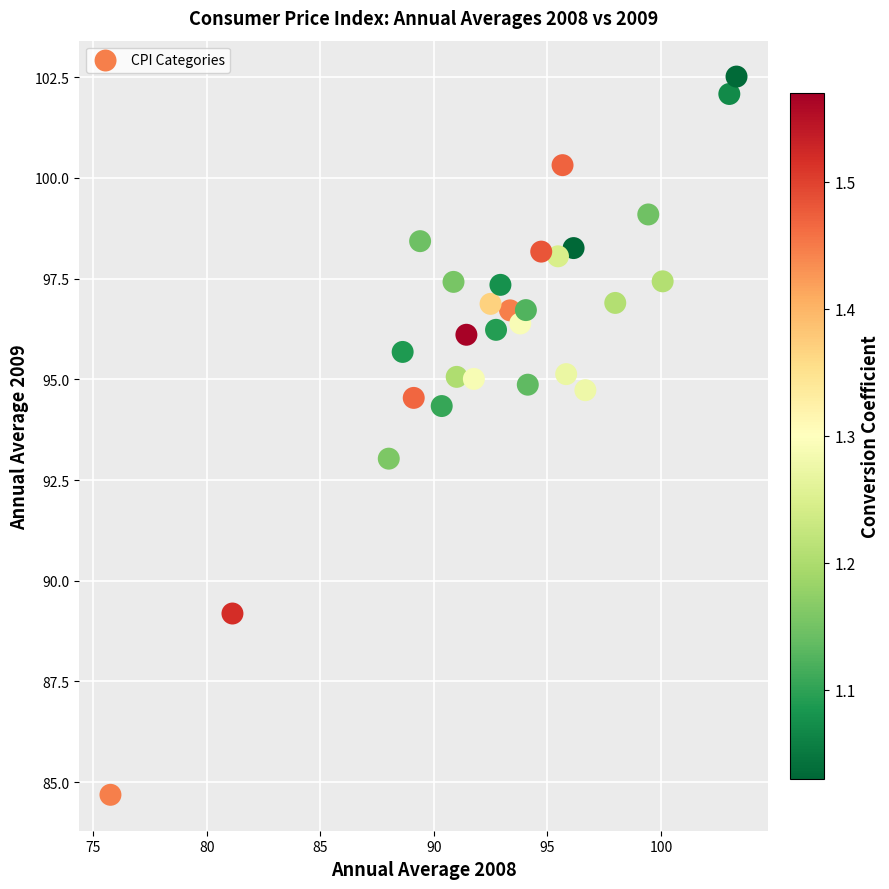

What is the range of X values (max minus min)?

27.6